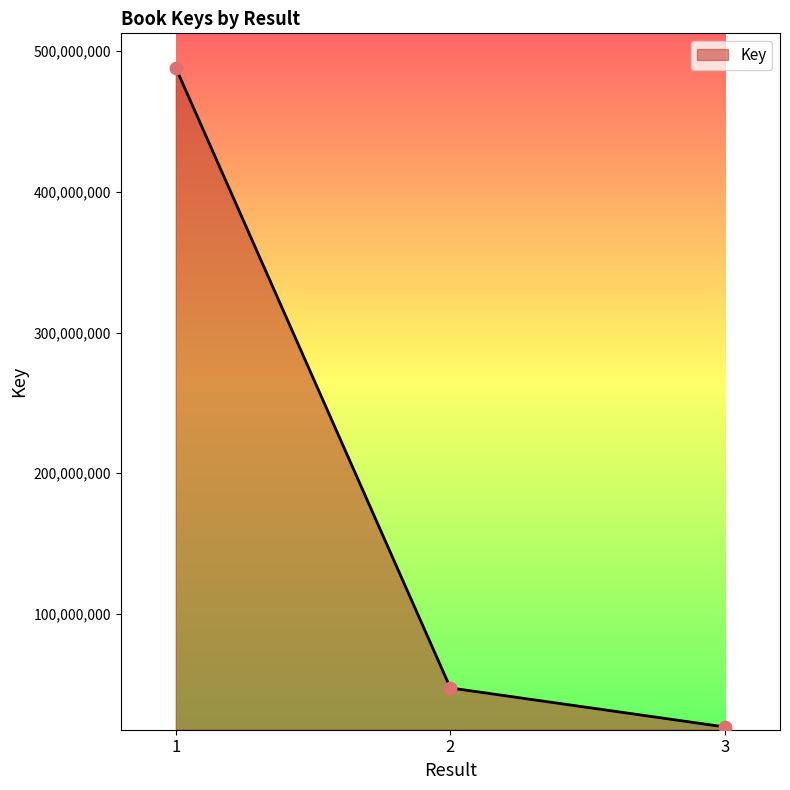

What is the ratio of the value at 3 to the value at 2?

0.4